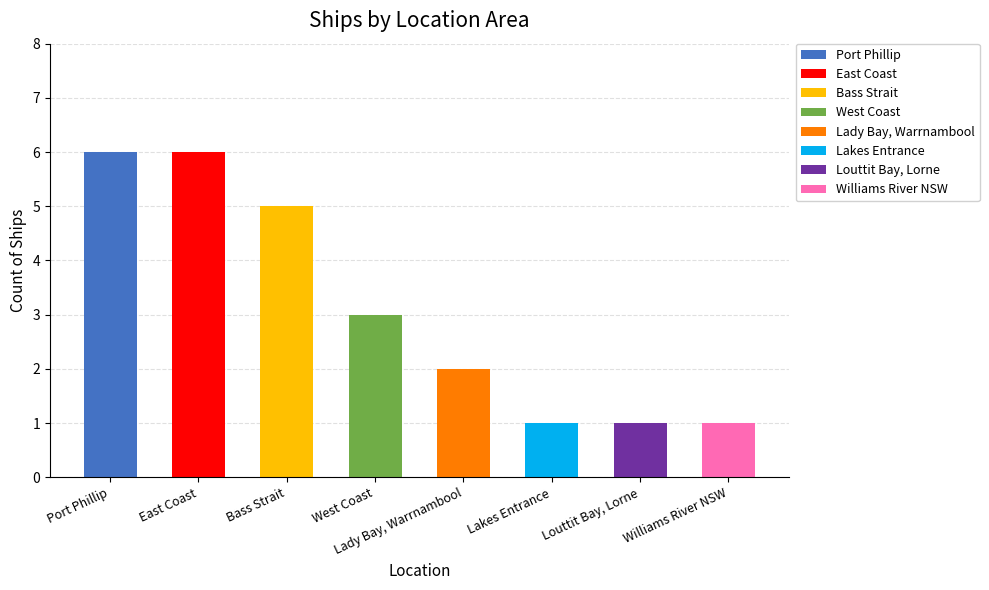

Reading left to right, transcribe all the data shown in this chart.

6	6	5	3	2	1	1	1